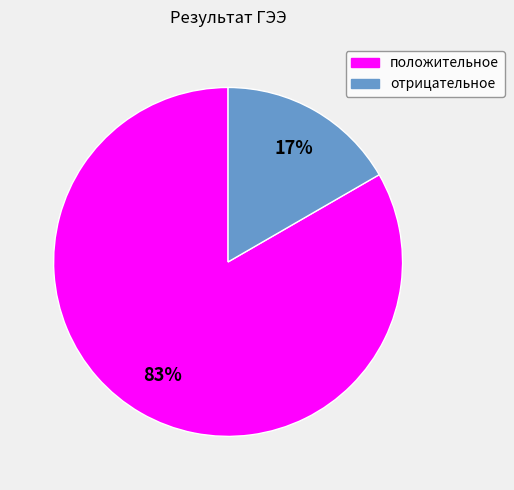

True or false: положительное accounts for 95% of the total.

False